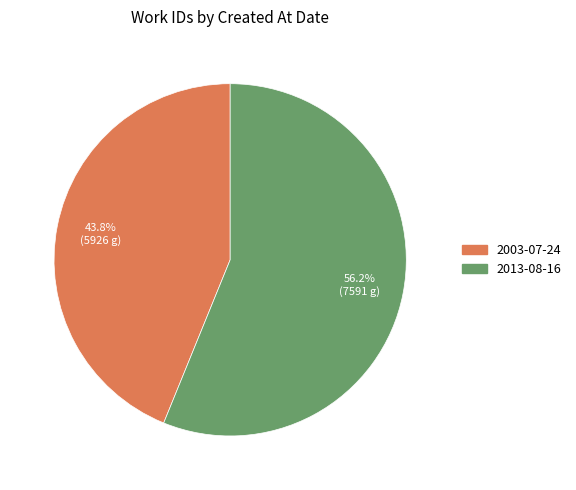

What is the smallest slice in the pie chart?

2003-07-24